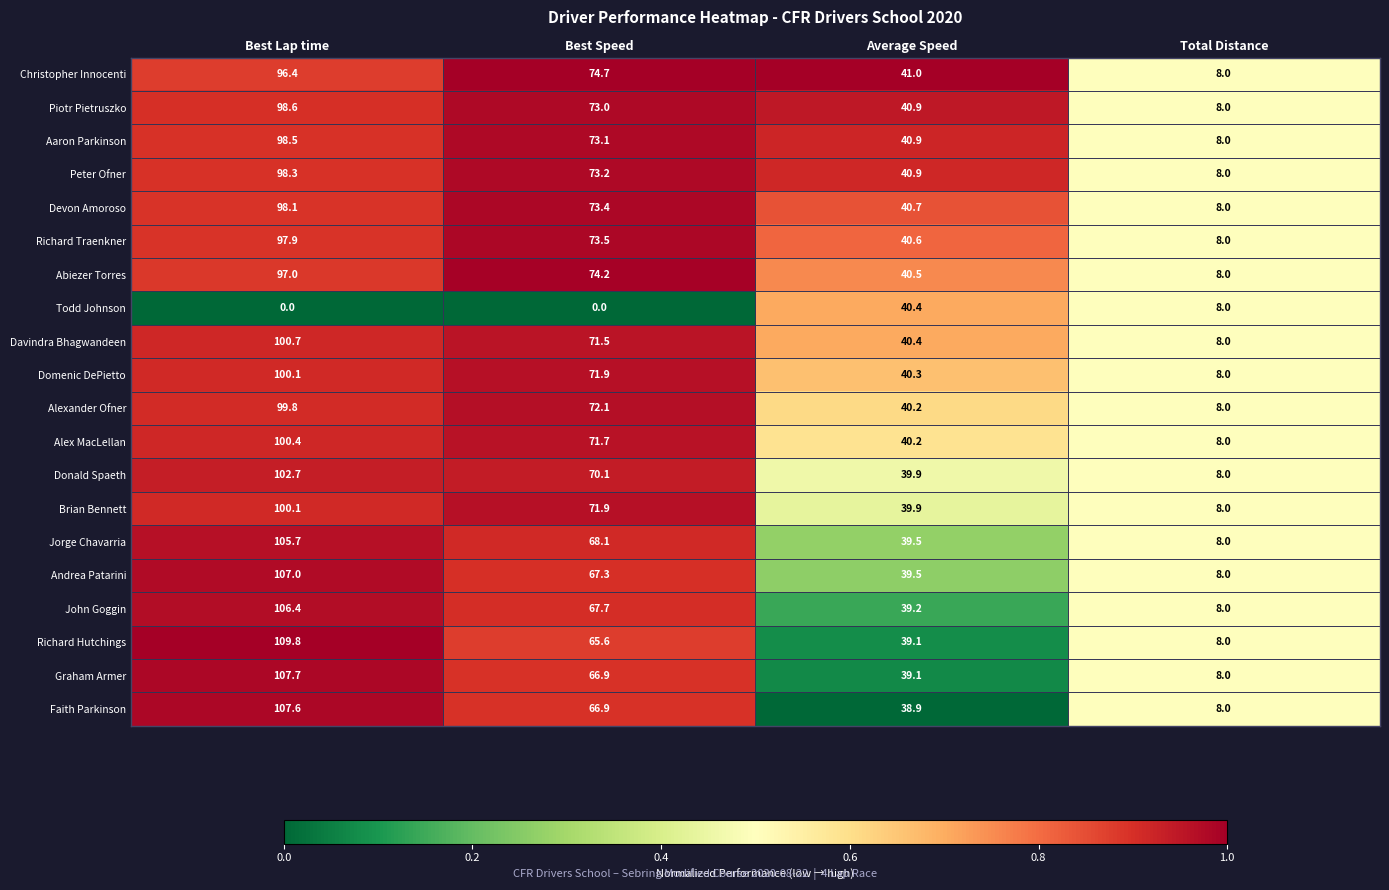

What is the lowest value of the Donald Spaeth series?

8.0